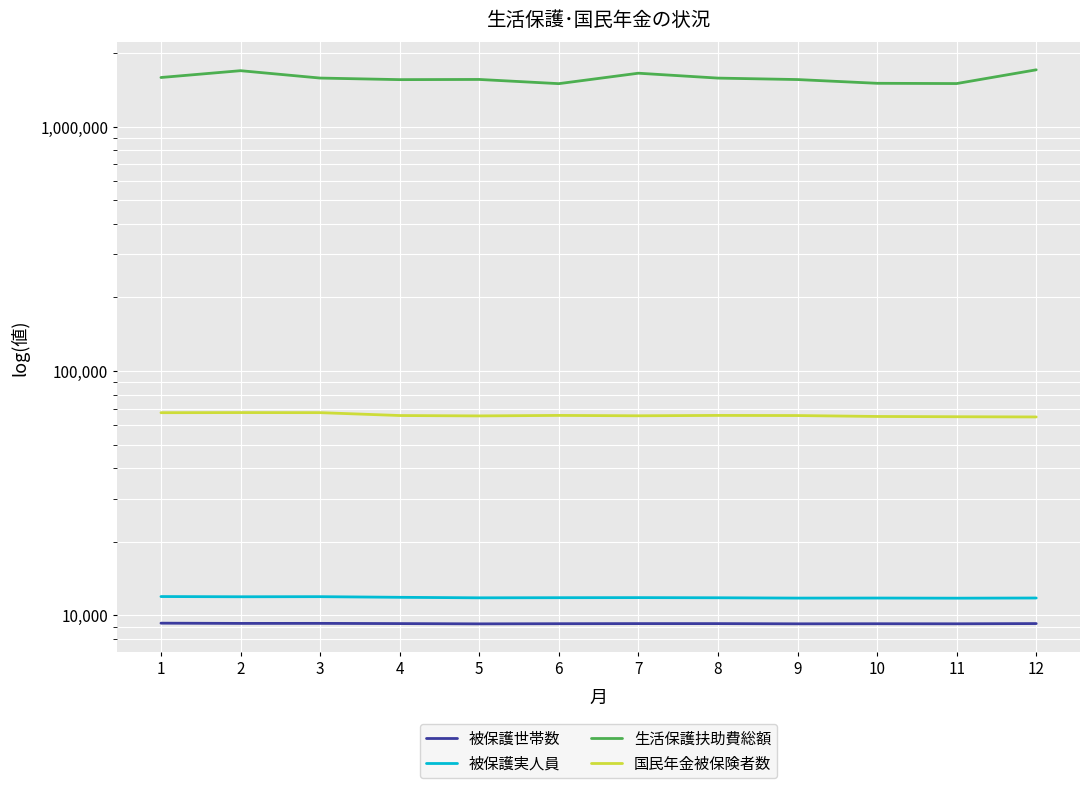

Where is the first local minimum for 国民年金被保険者数?

5